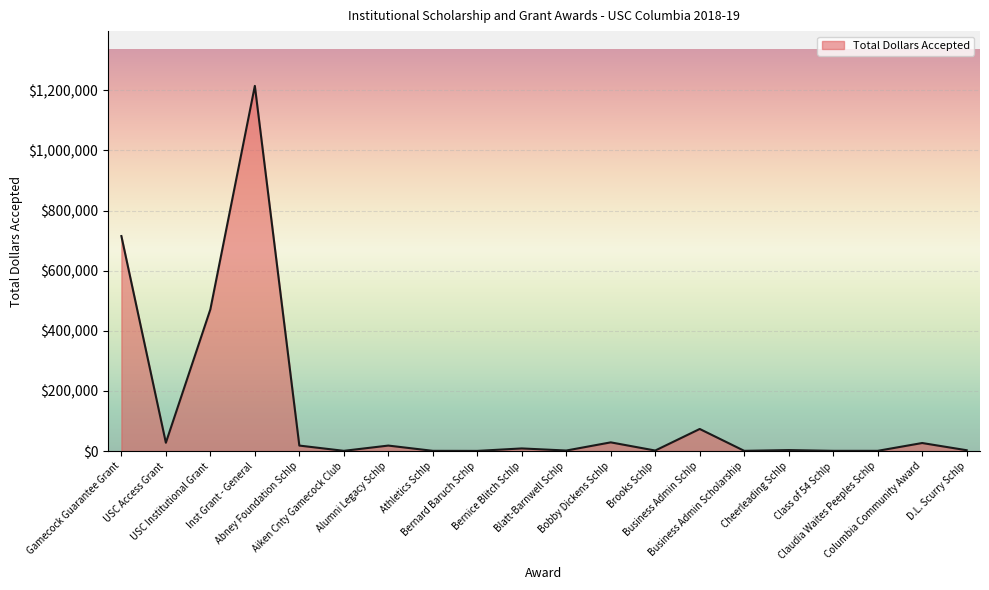

How many lines are shown in the chart?

1